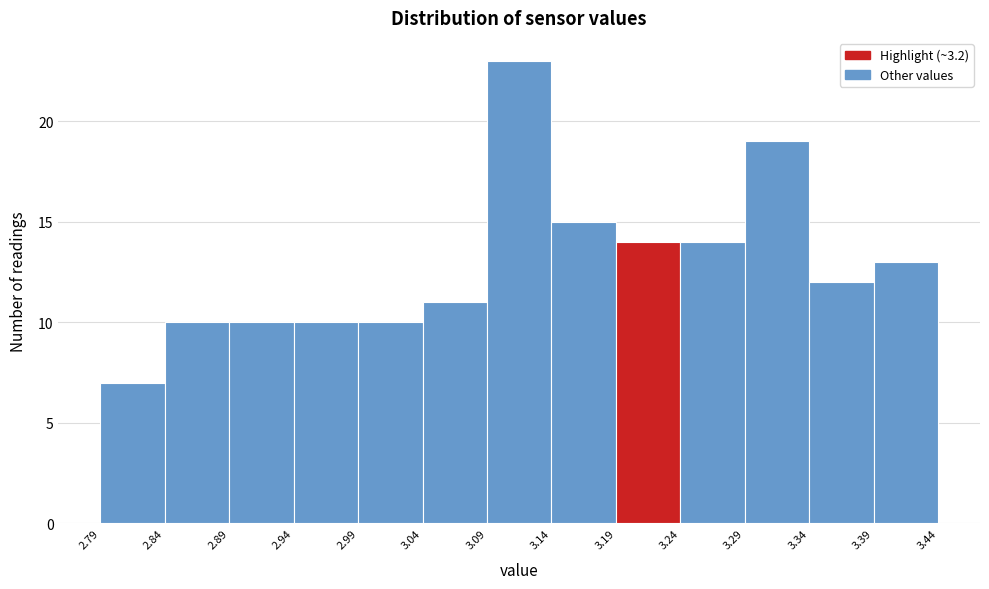

Reading left to right, list every bar in this chart as the range it spans on the x-axis followed by its height. The values are not printed on the chart, so give them approximately, as read against the axis.

2.79 to 2.84: 7
2.84 to 2.89: 10
2.89 to 2.94: 10
2.94 to 2.99: 10
2.99 to 3.04: 10
3.04 to 3.09: 11
3.09 to 3.14: 23
3.14 to 3.19: 15
3.19 to 3.24: 14
3.24 to 3.29: 14
3.29 to 3.34: 19
3.34 to 3.39: 12
3.39 to 3.44: 13